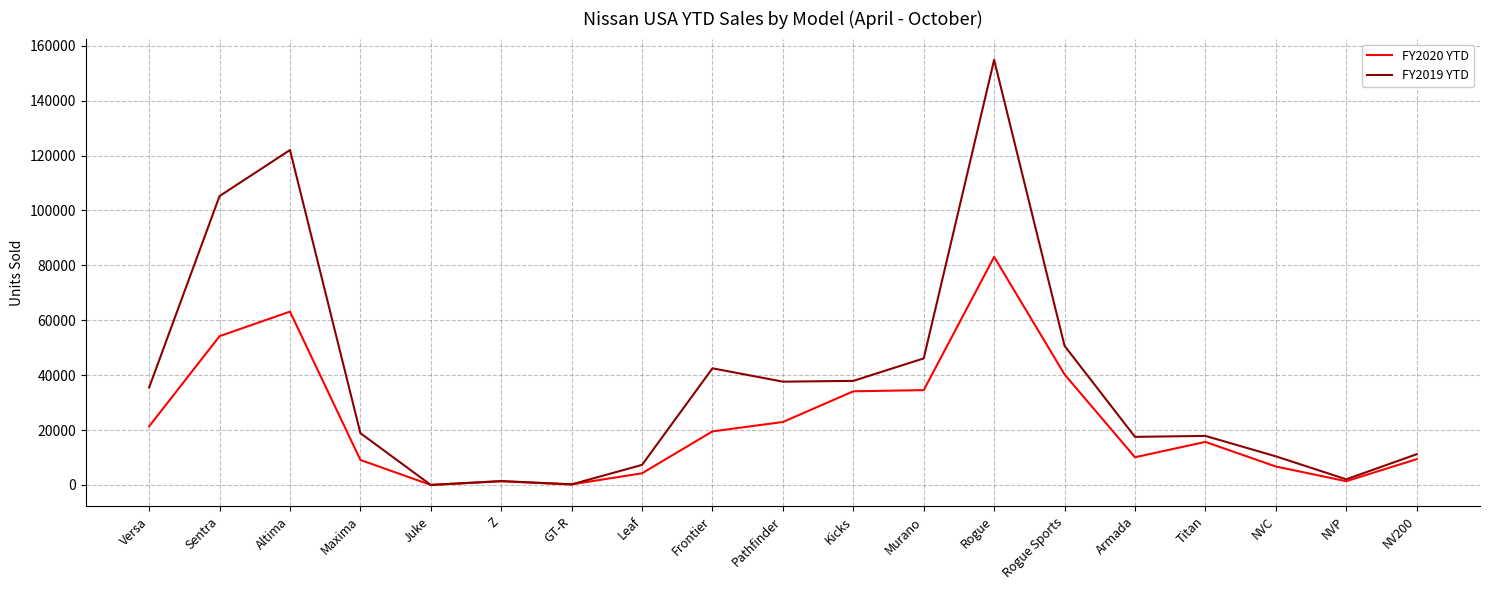

Is the value of FY2020 YTD at GT-R greater than the value of FY2019 YTD at Versa?

No